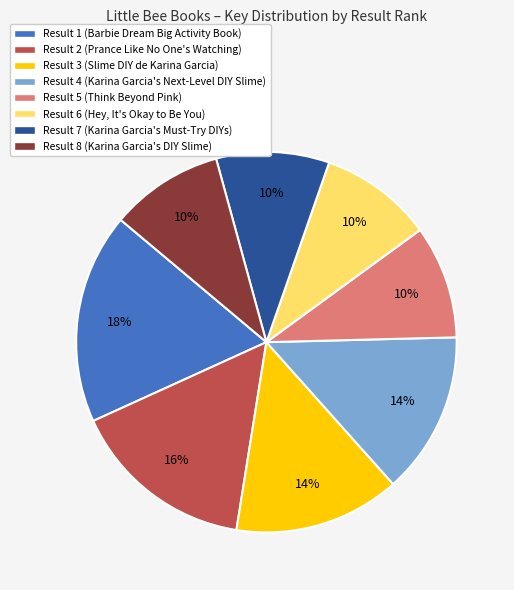

To the nearest percent, what is the average slice percentage?

12%